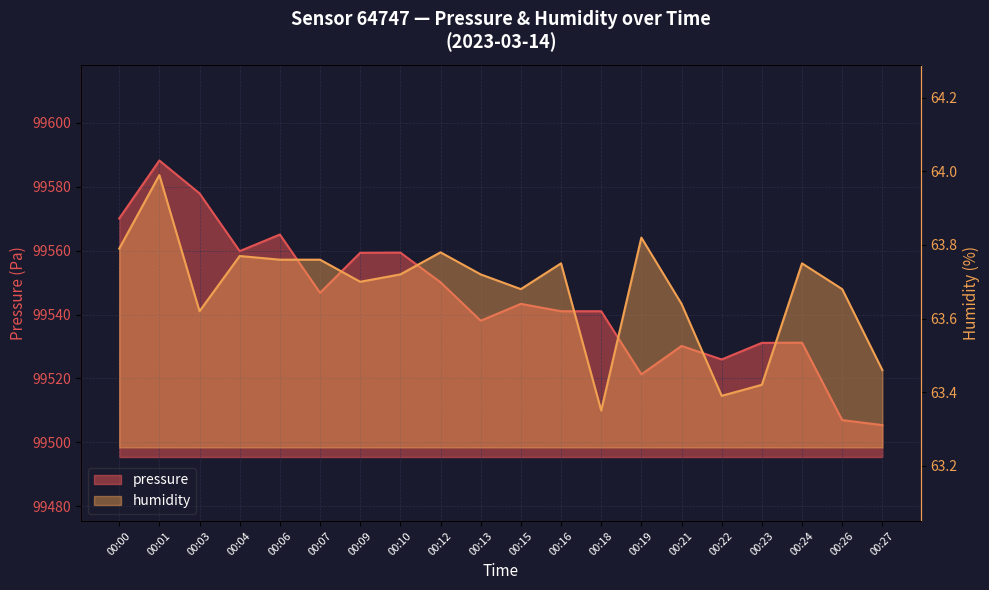

At how many categories does at least one series exceed 45898?

20